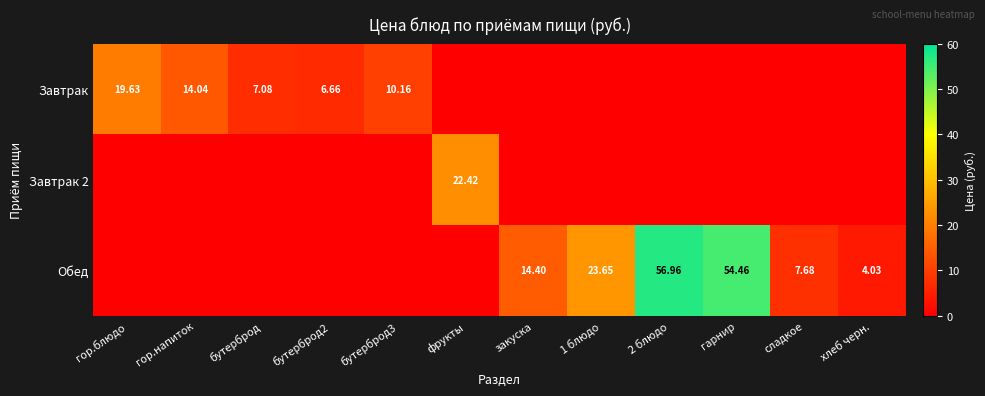

List the labels in order of Завтрак 2 value, largest first.

фрукты, гор.блюдо, гор.напиток, бутерброд, бутерброд2, бутерброд3, закуска, 1 блюдо, 2 блюдо, гарнир, сладкое, хлеб черн.